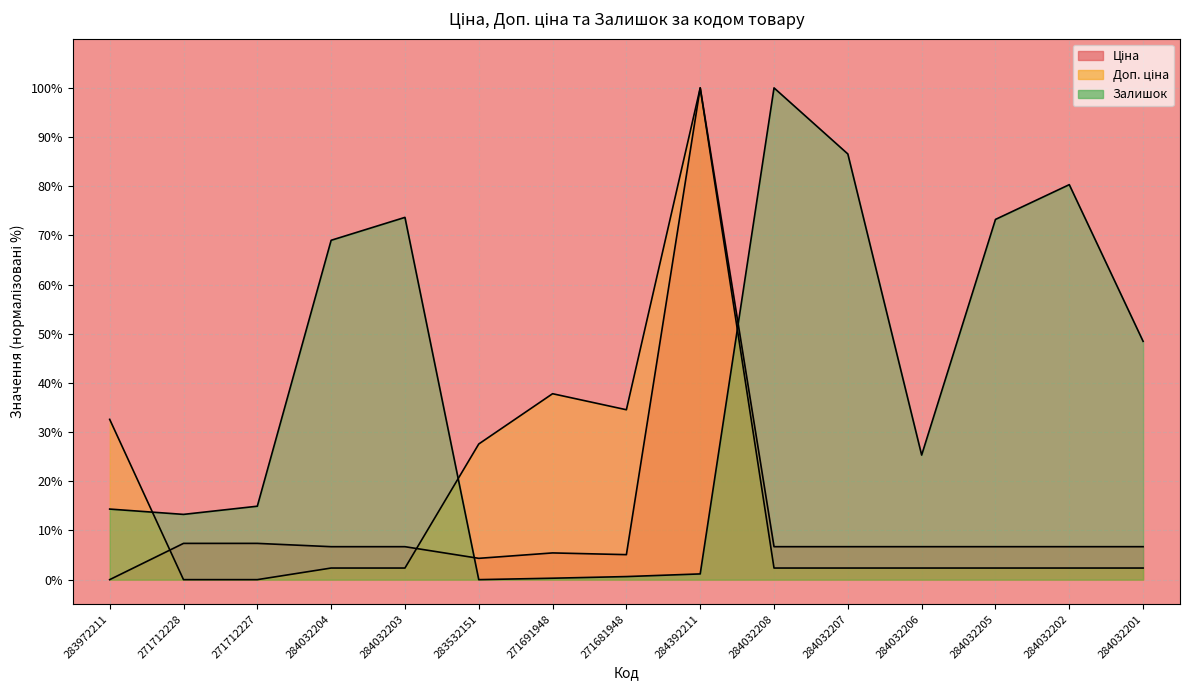

Which series ends up on top after the final intersection of Доп. ціна and Залишок?

Залишок